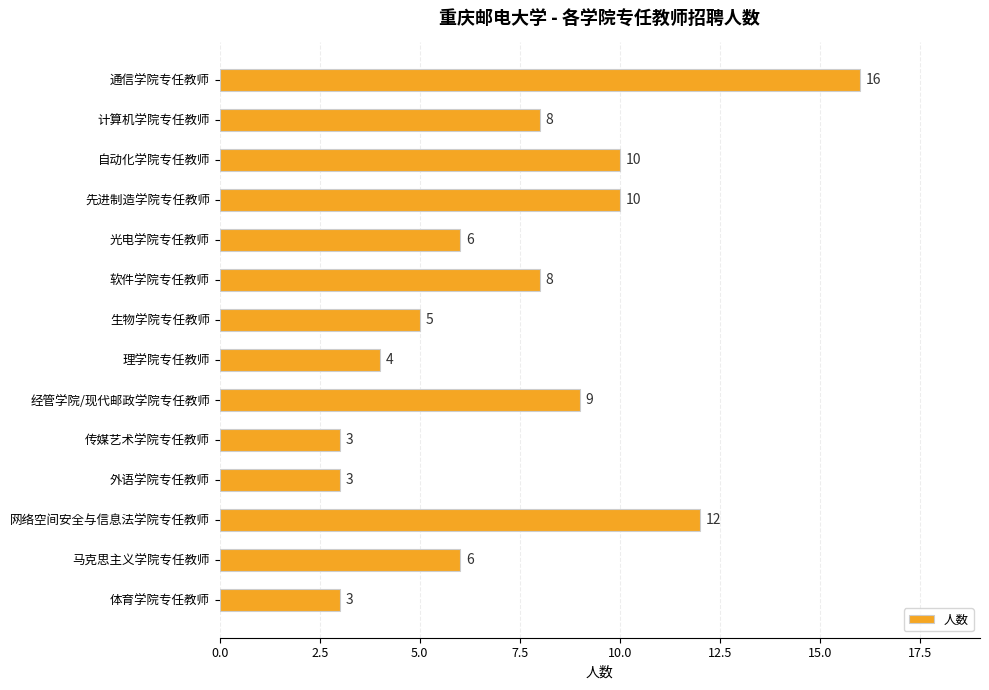

Reading bottom to top, extract all data points from this chart.

体育学院专任教师=3	马克思主义学院专任教师=6	网络空间安全与信息法学院专任教师=12	外语学院专任教师=3	传媒艺术学院专任教师=3	经管学院/现代邮政学院专任教师=9	理学院专任教师=4	生物学院专任教师=5	软件学院专任教师=8	光电学院专任教师=6	先进制造学院专任教师=10	自动化学院专任教师=10	计算机学院专任教师=8	通信学院专任教师=16